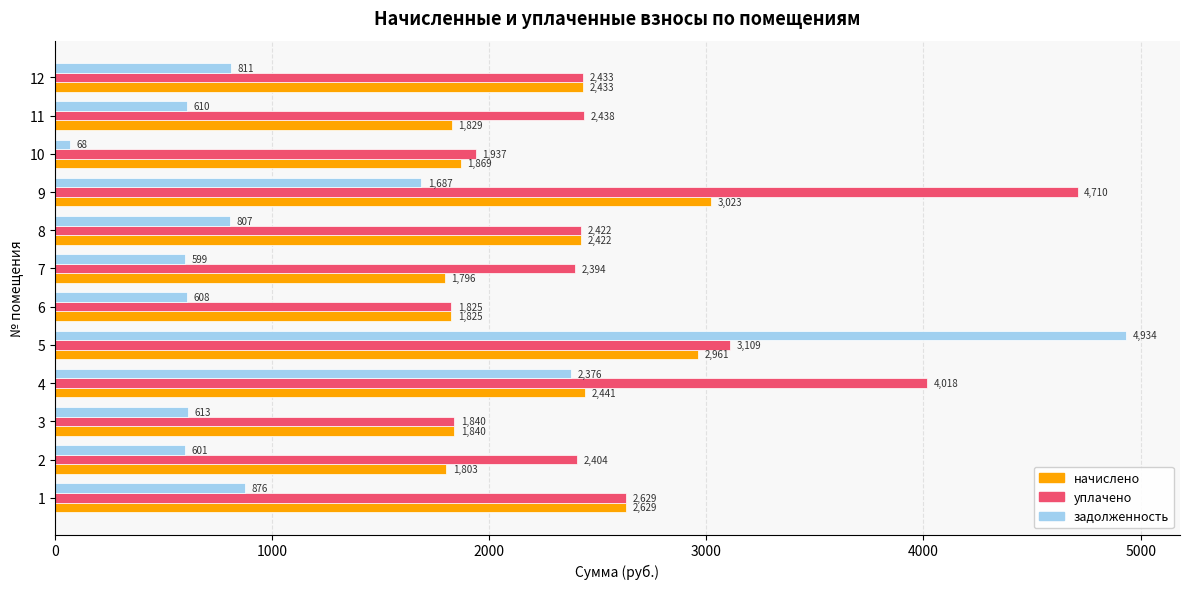

What is the difference between the maximum and minimum values in the уплачено series?

2885.0